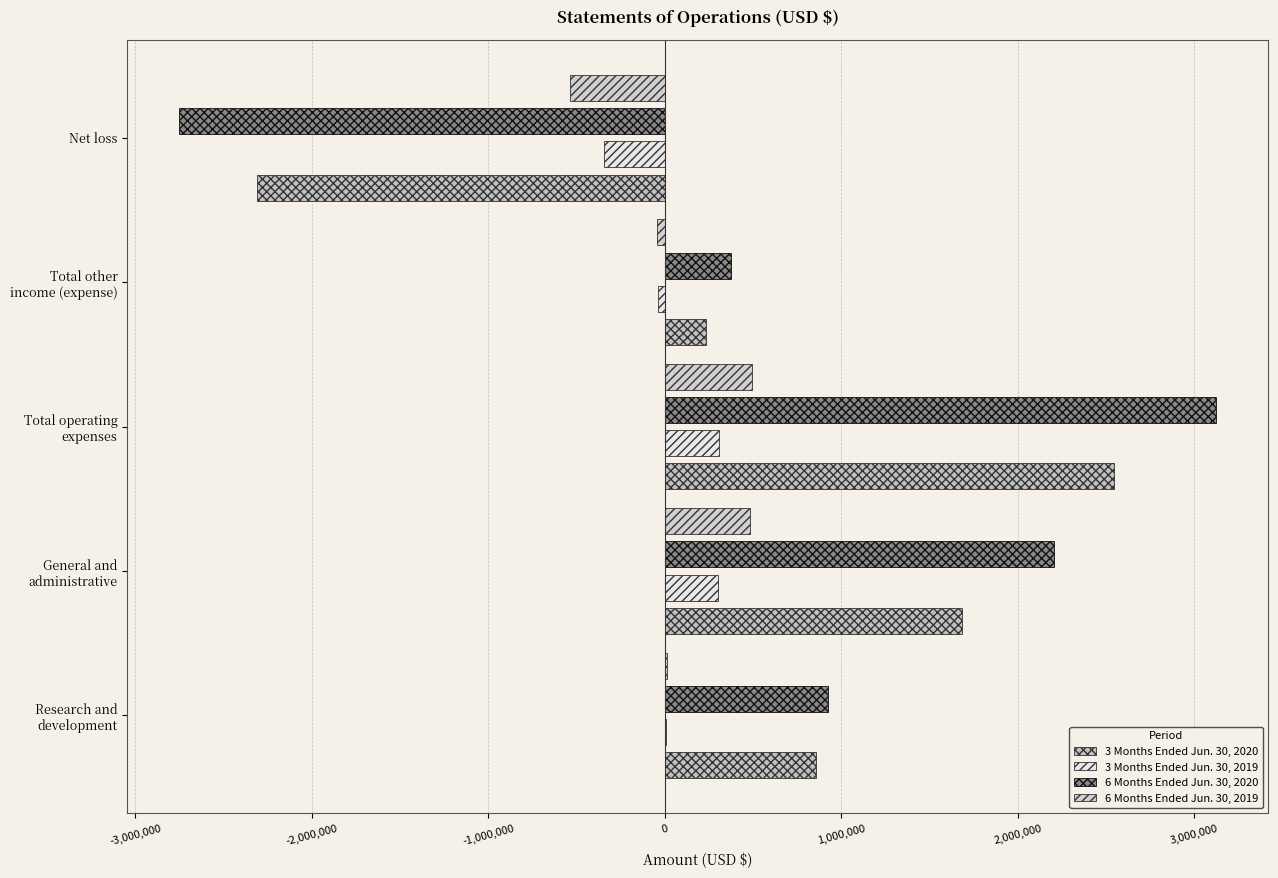

Which label corresponds to the largest value in the chart?

Total operating
expenses